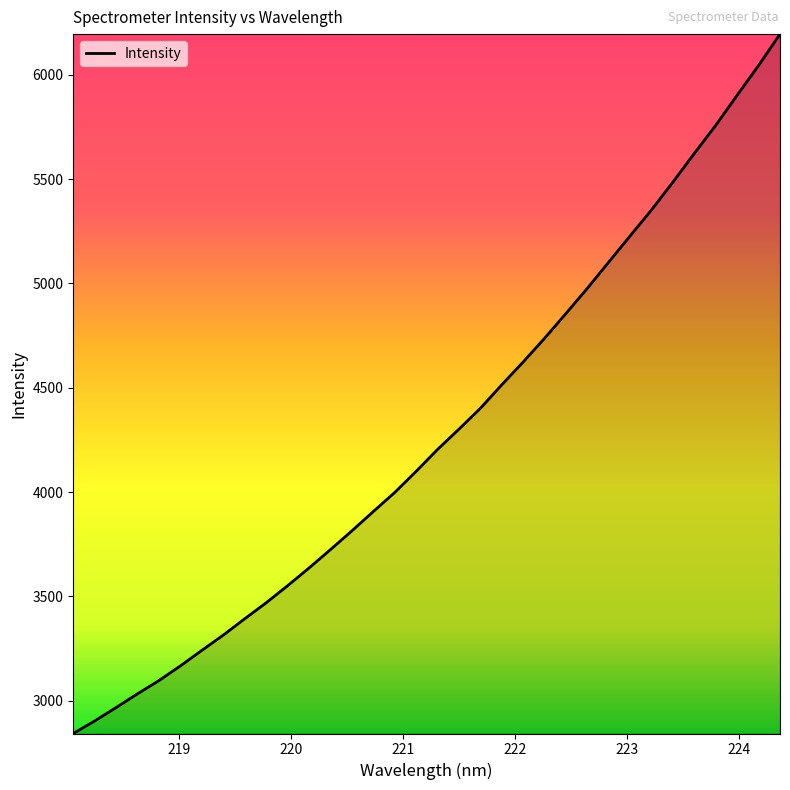

How many values exceed 4204?

17